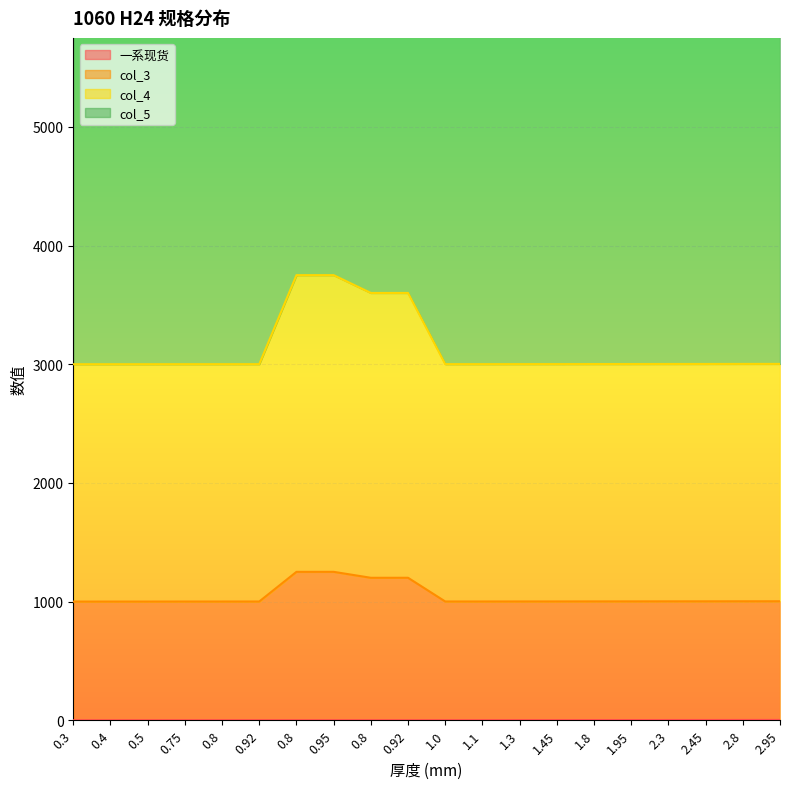

Is it true that 一系现货 equals 0.4 at 0.4?

True